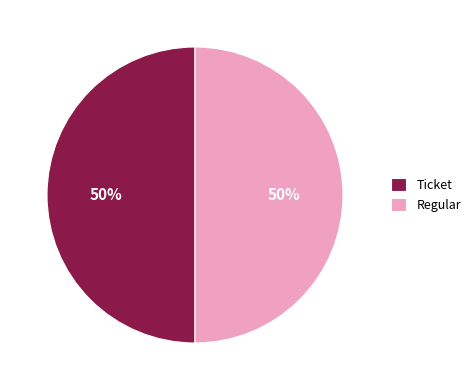

Combined, do Ticket and Regular account for over 50%?

Yes